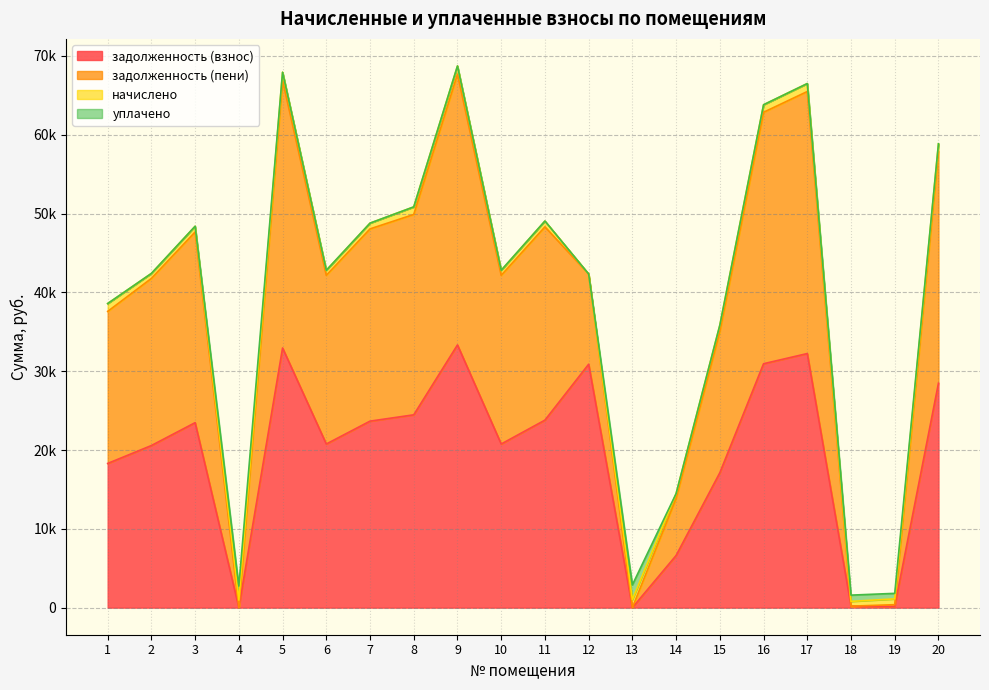

True or false: задолженность (взнос) has more than 2 interior local peaks.

True